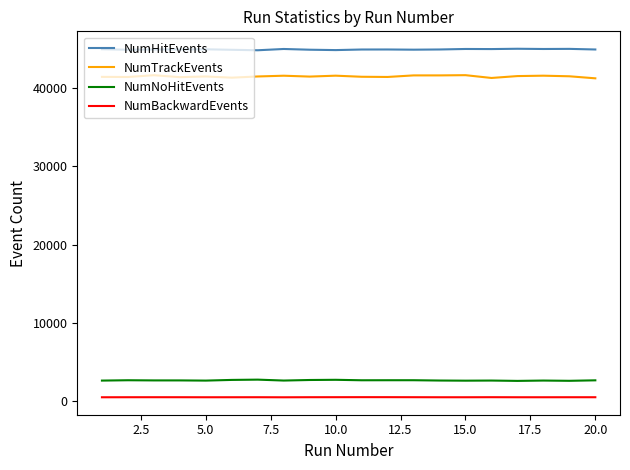

Which series has the largest total across all categories?

NumHitEvents